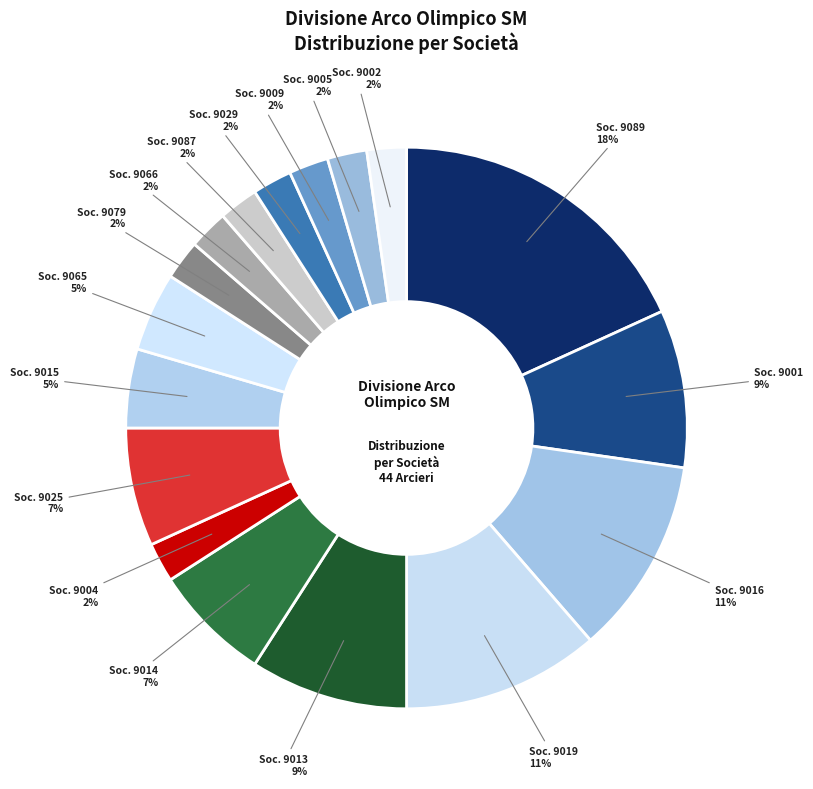

What is the smallest slice in the pie chart?

9004